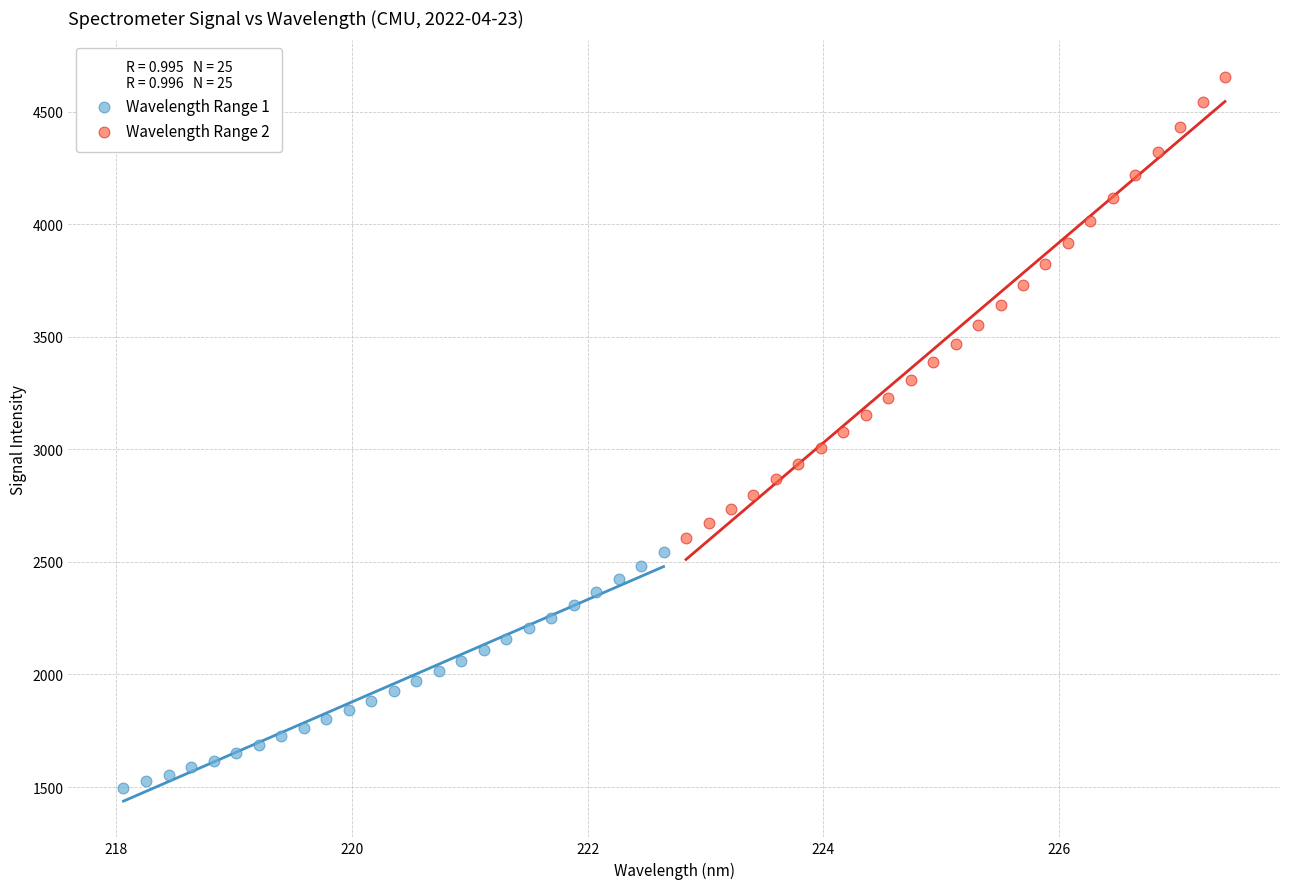

Which series reaches the maximum Y coordinate?

Wavelength Range 2